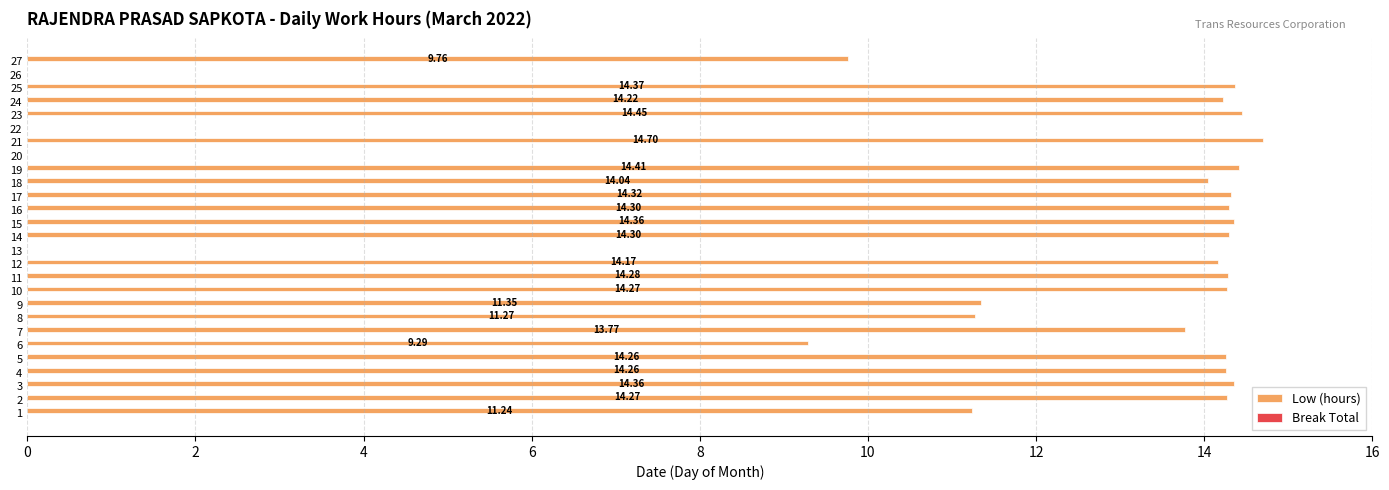

Between 26 and 21, which is larger?

21